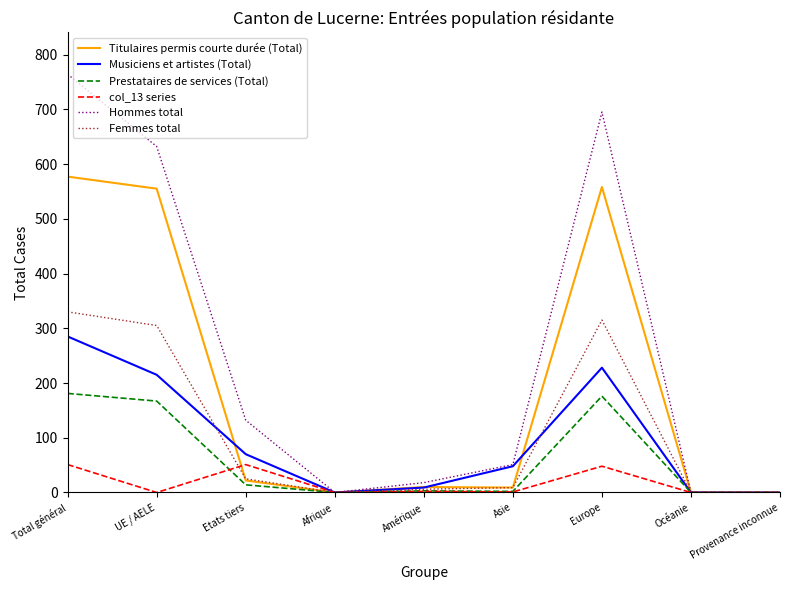

Which series has the widest spread of values?

Hommes total